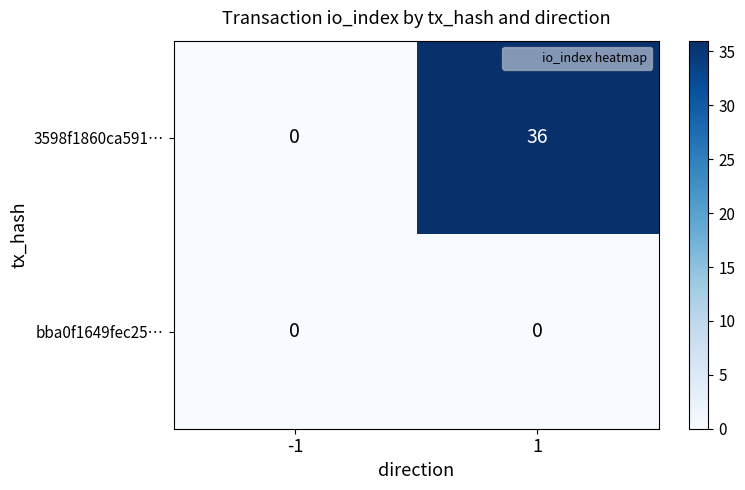

At which category is the sum across all series the highest?

1